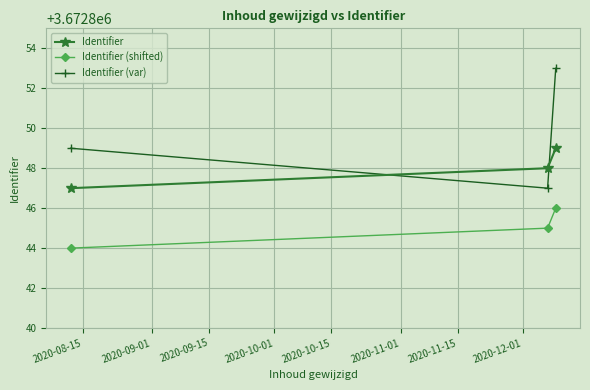

Count the Identifier values in the range 3672847 to 3672849.

3